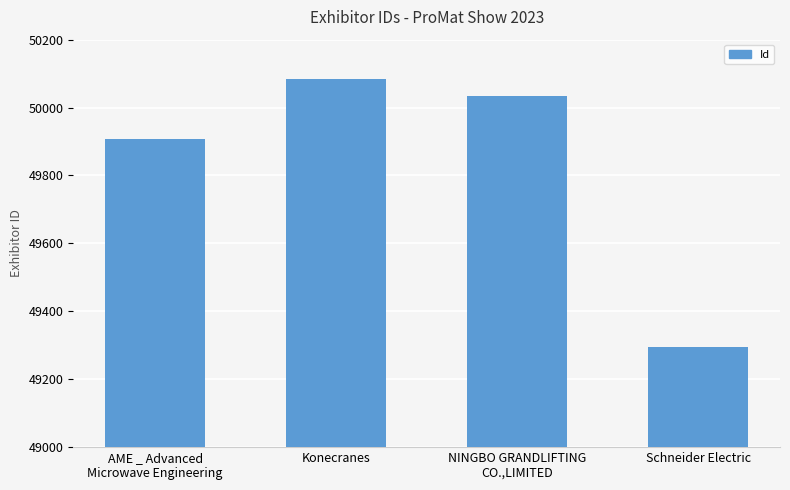

Reading left to right, what are all the values shown in this chart?

AME _ Advanced
Microwave Engineering=49906	Konecranes=50084	NINGBO GRANDLIFTING
CO.,LIMITED=50035	Schneider Electric=49295